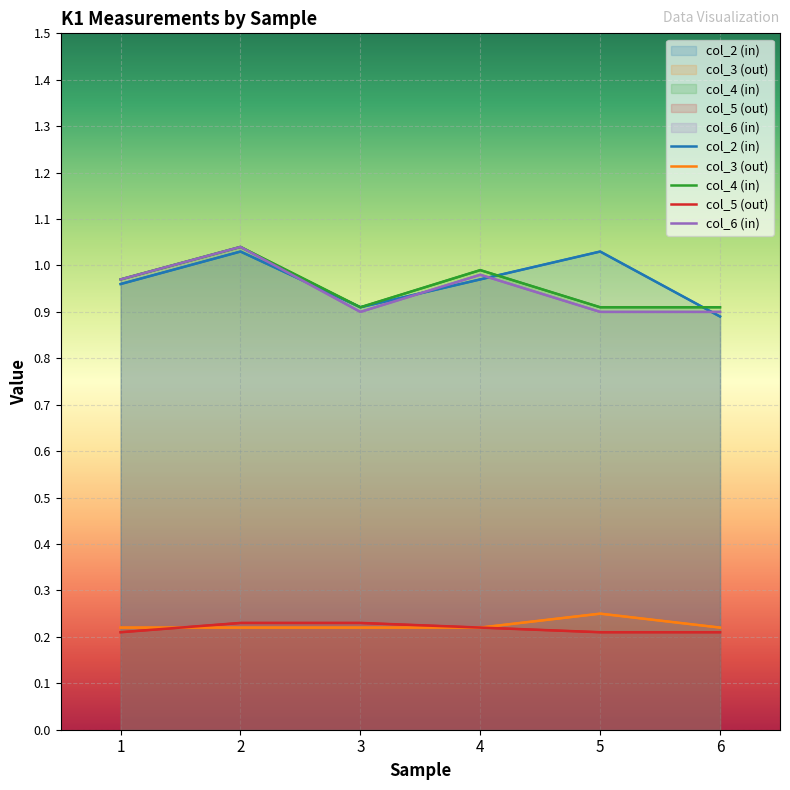

Count the number of data series in this chart.

5